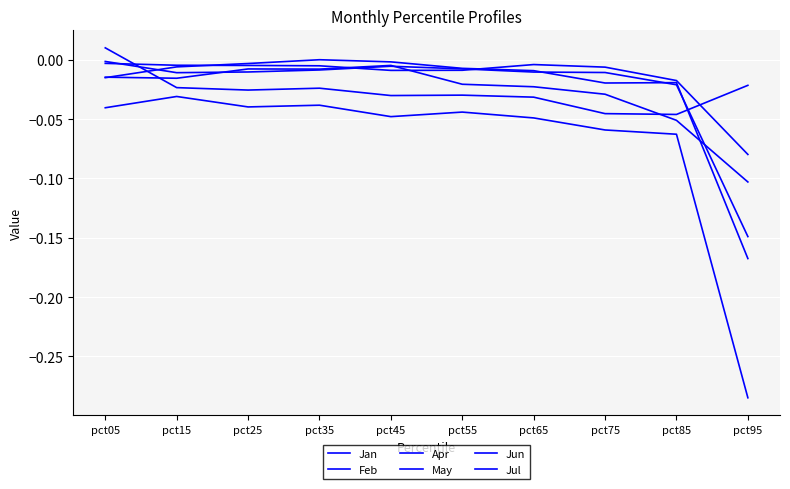

At which category does Jan reach its first local valley?

pct75